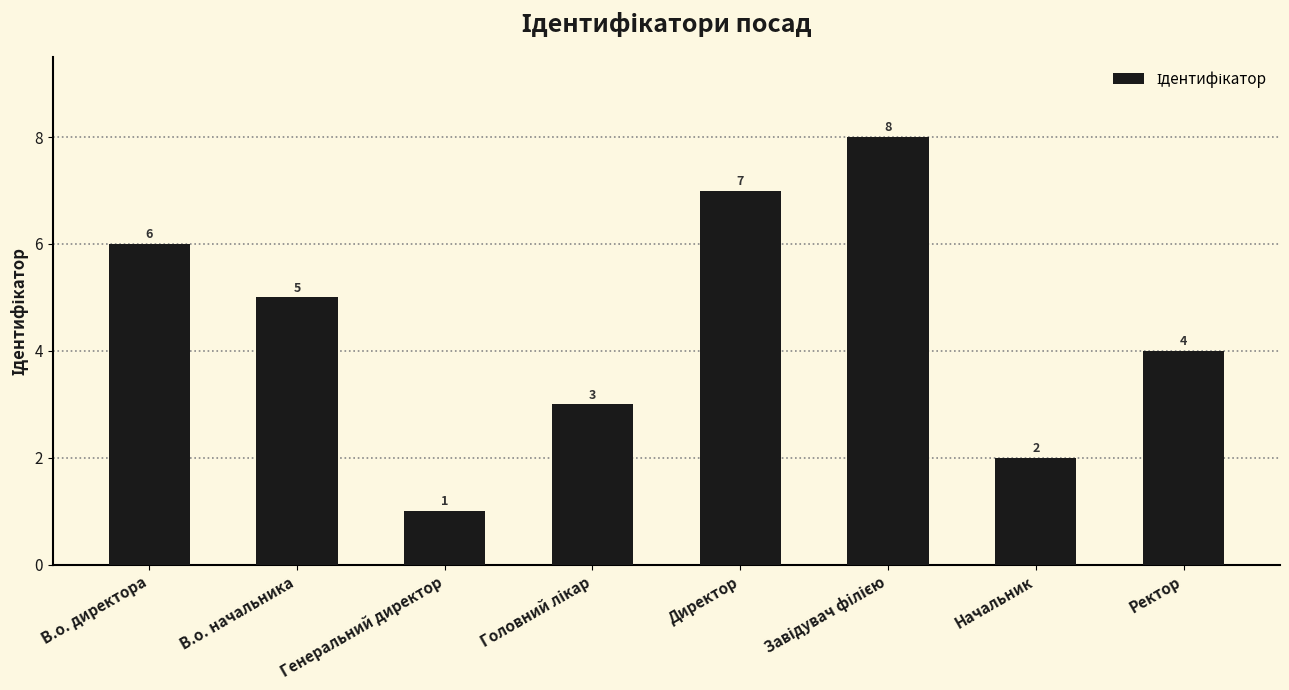

Approximately how many times larger is the value at Генеральний директор compared to Директор?

0.1